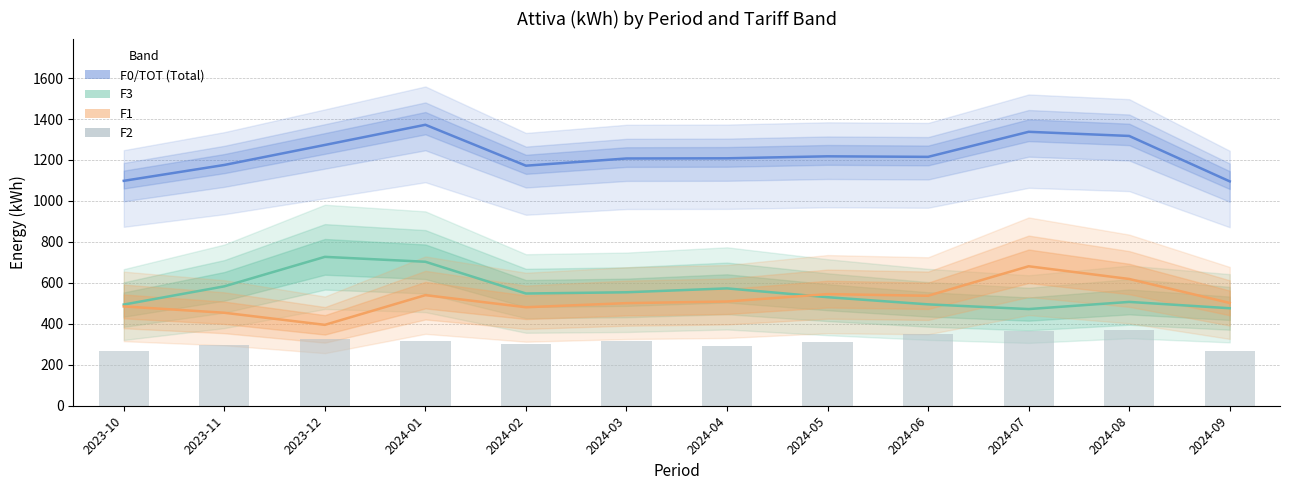

At which label does F2 reach its peak?

2024-08